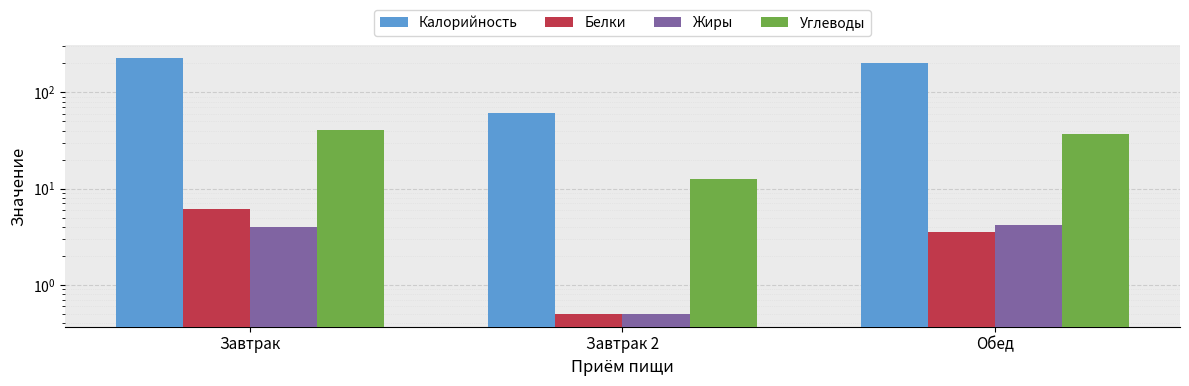

Rank the categories by Углеводы value from highest to lowest.

Завтрак, Обед, Завтрак 2